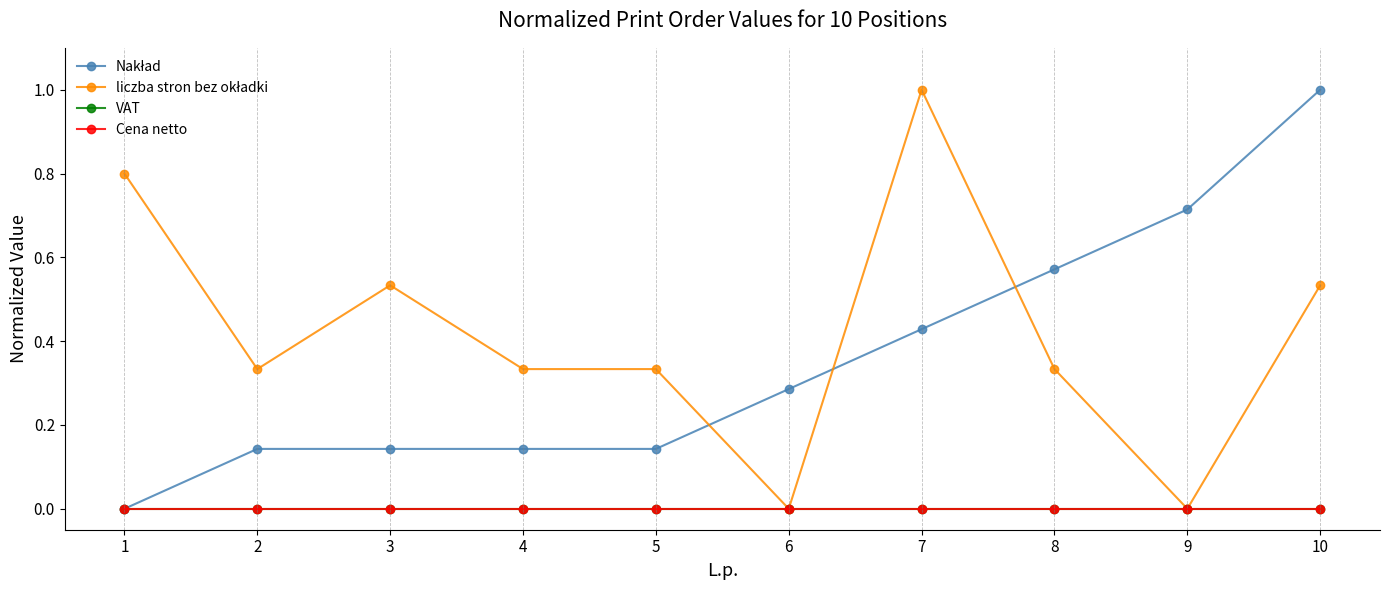

What is the difference between the highest and lowest values at 10?

1.0